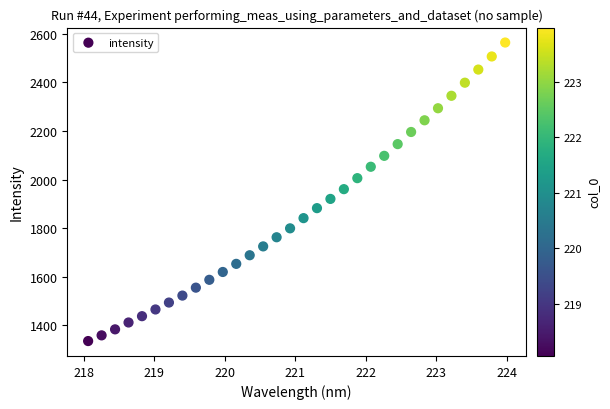

What is the range of X values (max minus min)?

5.9